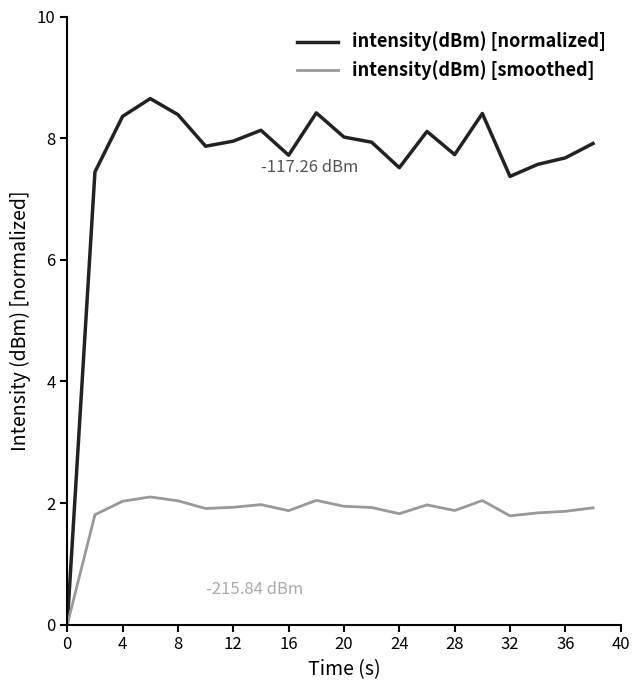

What are all the series names shown in the legend?

intensity(dBm) [normalized], intensity(dBm) [smoothed]